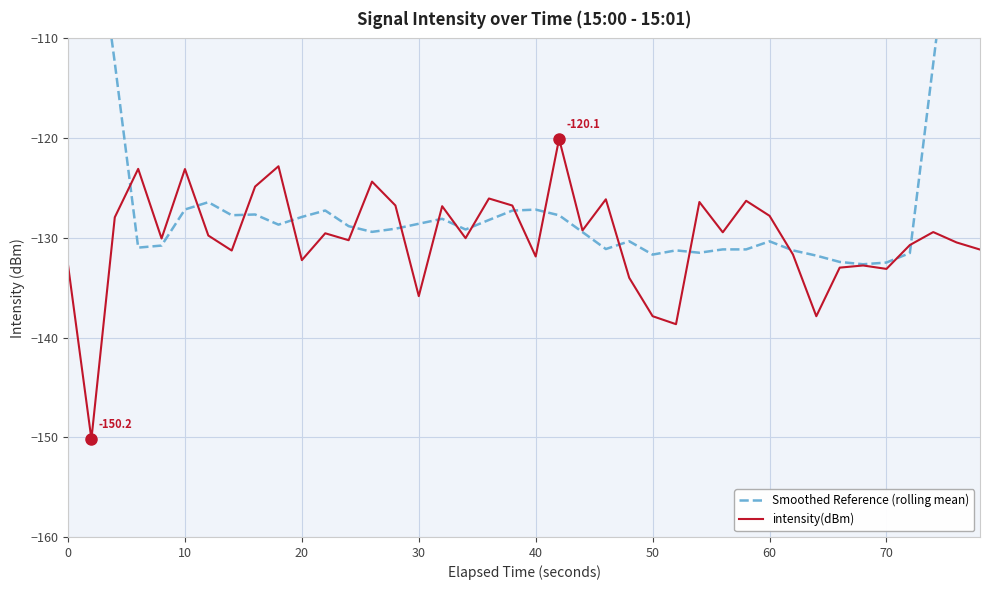

How many intersections are there between intensity(dBm) and Smoothed Reference (rolling mean)?

16